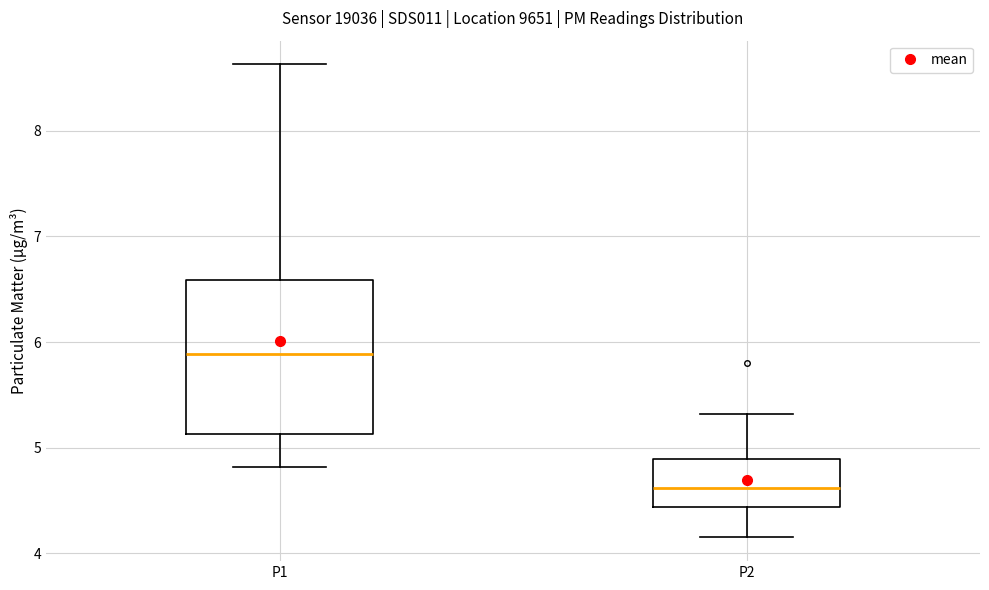

Reading left to right, read every box against the y-axis: the position of its median line, the range the box covers, and the ends of its whiskers. The values are not printed on the chart, so give them approximately, as read against the axis.

P1: median 5.9, box 5.1 to 6.6, whiskers 4.8 to 8.6
P2: median 4.6, box 4.4 to 4.9, whiskers 4.2 to 5.3